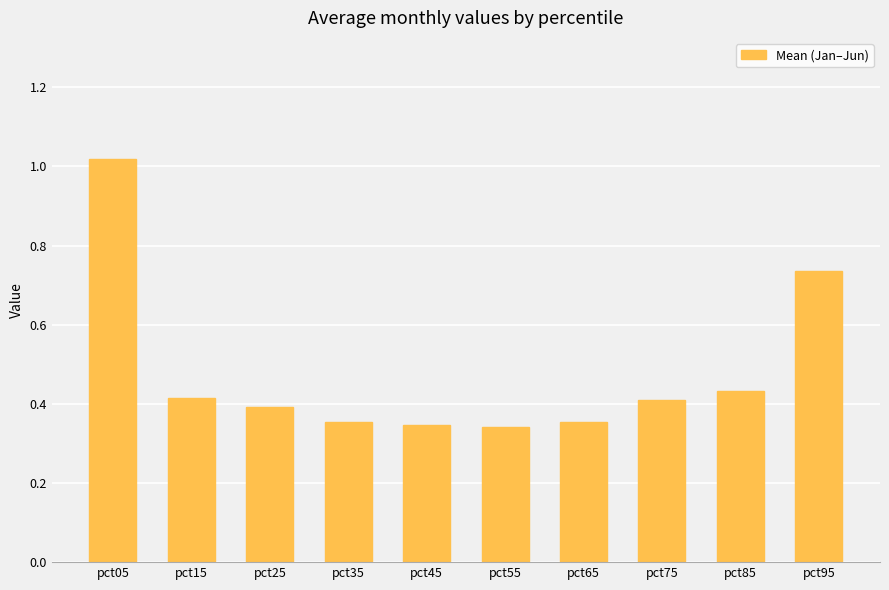

Which label corresponds to the largest value in the chart?

pct05